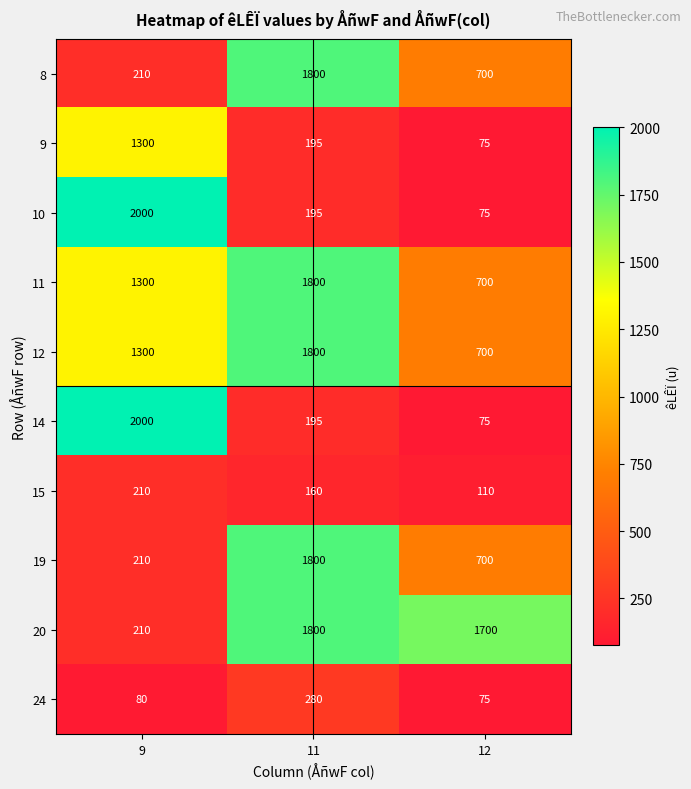

Reading left to right, transcribe all the data shown in this chart.

8: 9=210	11=1800	12=700
9: 9=1300	11=195	12=75
10: 9=2000	11=195	12=75
11: 9=1300	11=1800	12=700
12: 9=1300	11=1800	12=700
14: 9=2000	11=195	12=75
15: 9=210	11=160	12=110
19: 9=210	11=1800	12=700
20: 9=210	11=1800	12=1700
24: 9=80	11=280	12=75